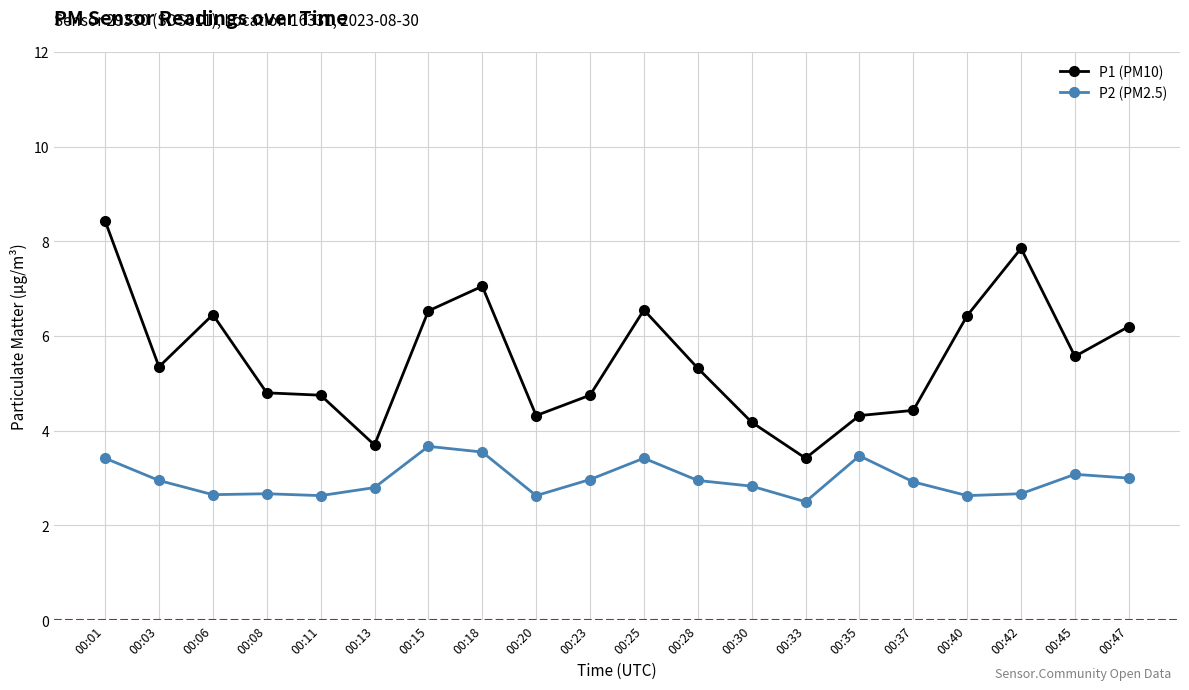

What is the sum of the P2 (PM2.5) values at 00:45 and 00:47?

6.1